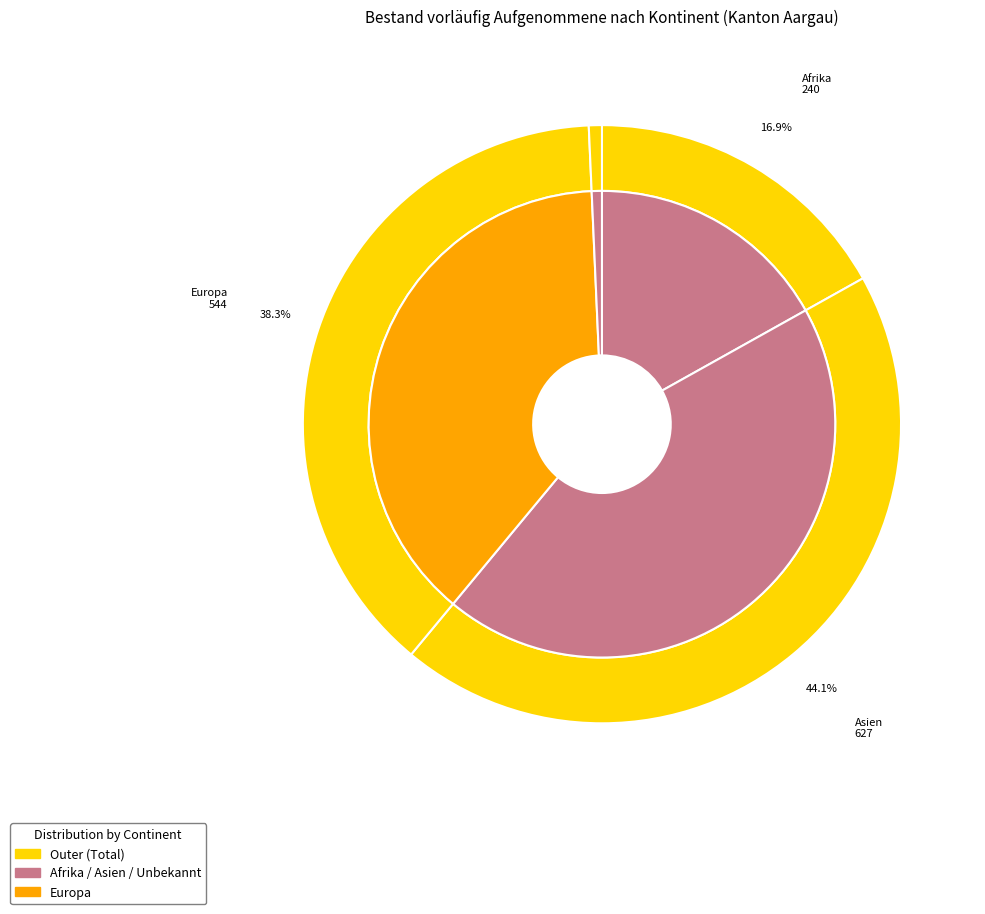

Do Asien and Afrika together represent more than half of the pie?

Yes